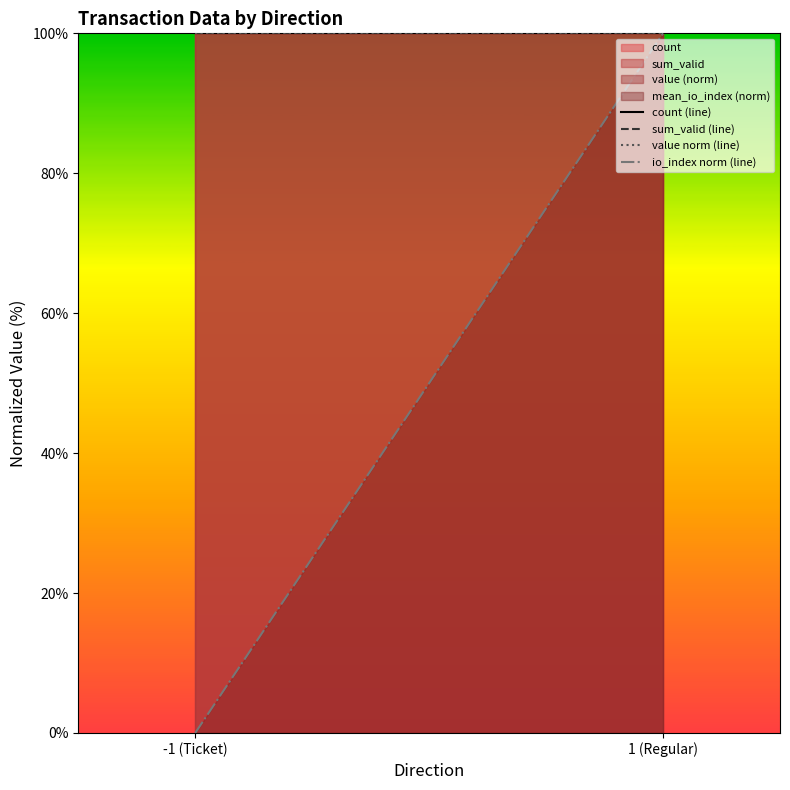

What value does the io_index norm (line) series have at 1 (Regular)?

100